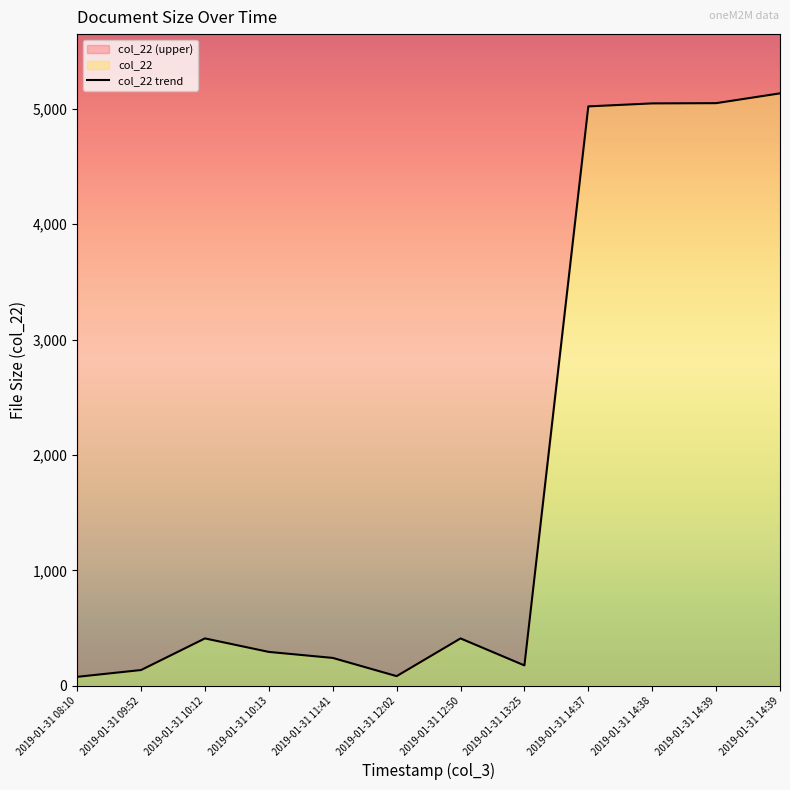

What is the minimum value shown in the chart?

77